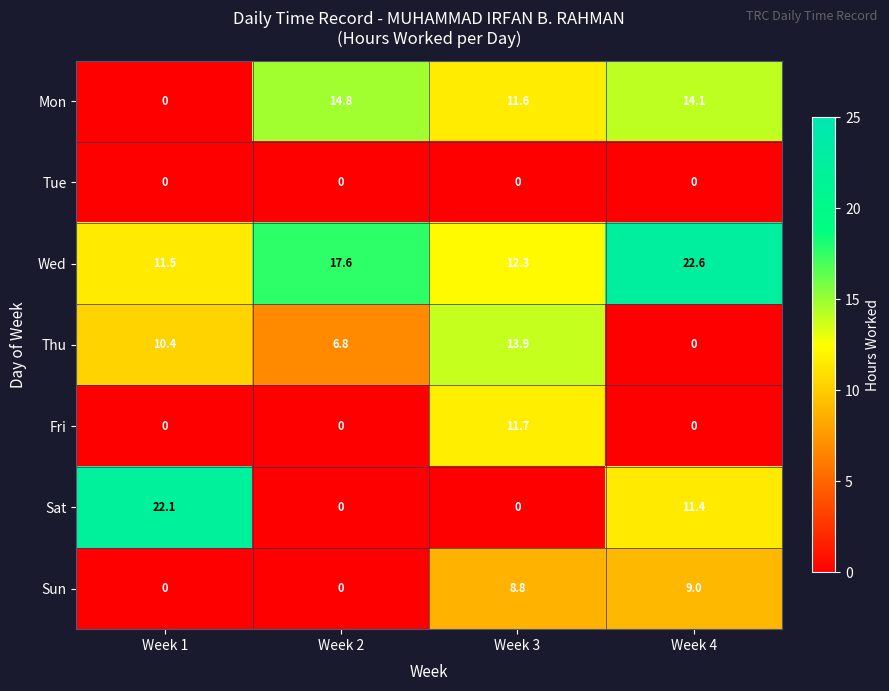

List the series in order of their peak value, lowest first.

Tue, Sun, Fri, Thu, Mon, Sat, Wed